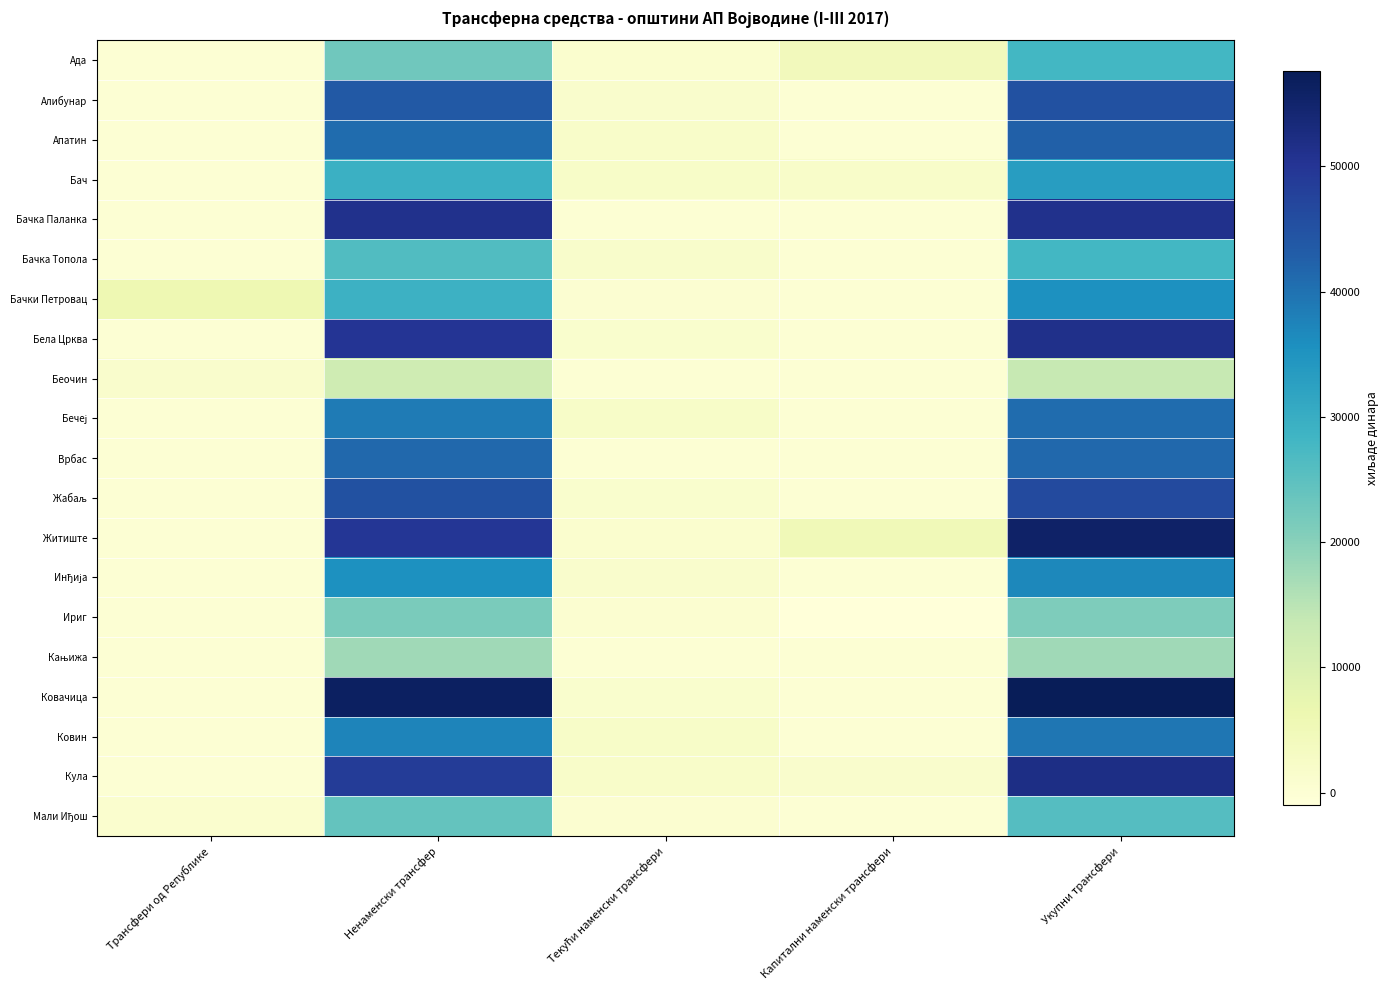

How many series are shown in this chart?

20